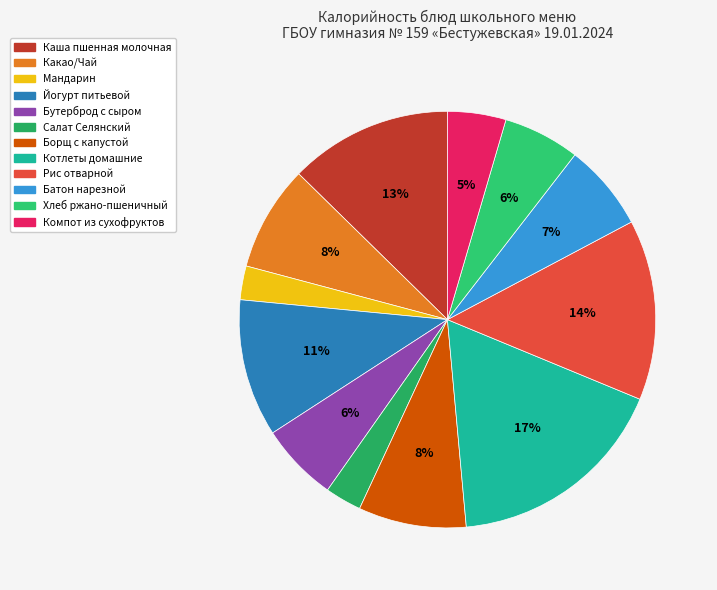

What percentage is the Какао/Чай slice, to the nearest percent?

8%